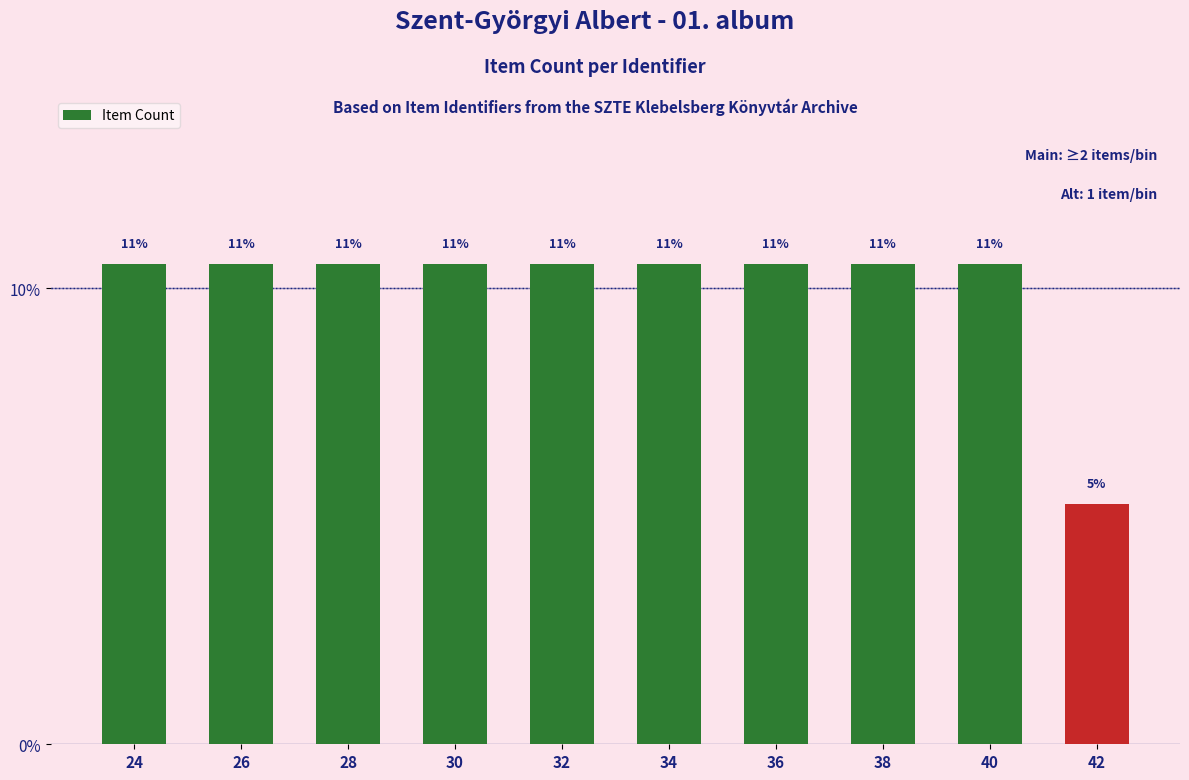

Reading right to left, transcribe all the data shown in this chart.

42=5.3	40=10.5	38=10.5	36=10.5	34=10.5	32=10.5	30=10.5	28=10.5	26=10.5	24=10.5